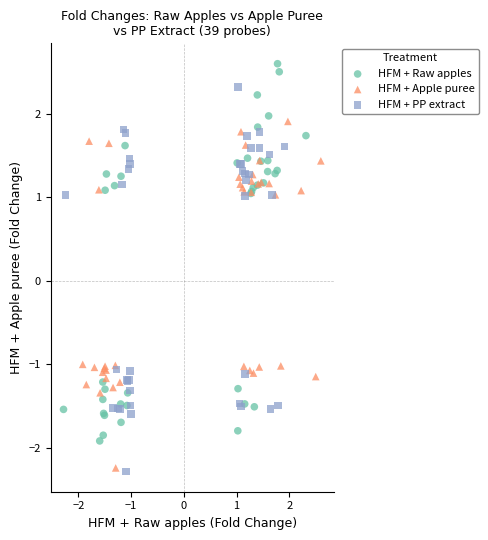

What are all the series names shown in the legend?

HFM + Raw apples, HFM + Apple puree, HFM + PP extract